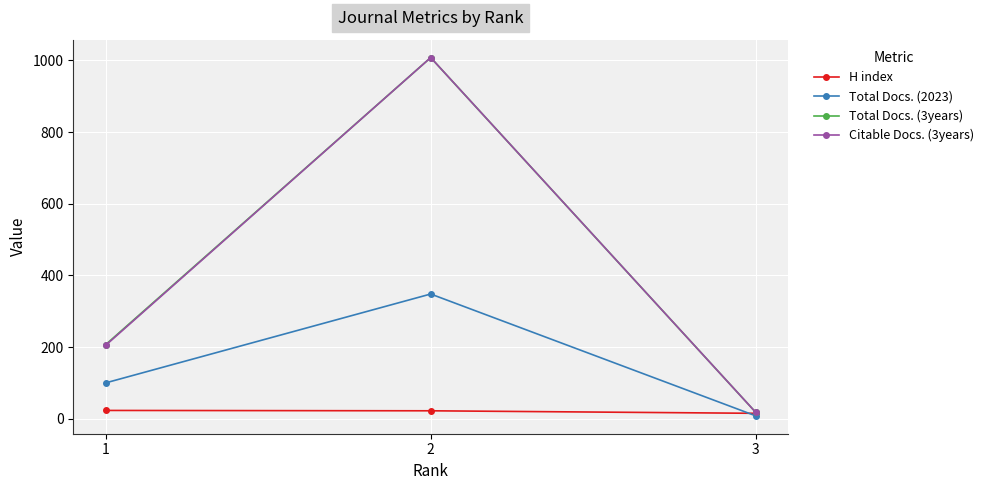

Count the number of categories in the chart.

3